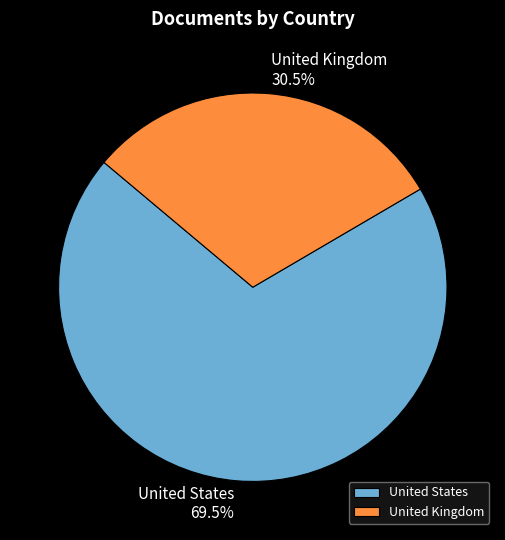

Does United States account for over 50% of the chart?

Yes